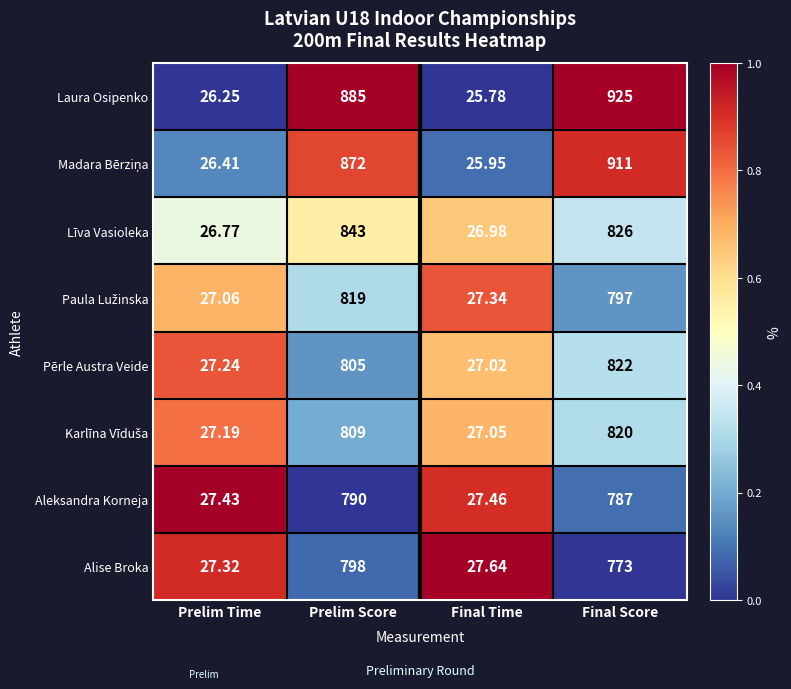

At which category is the sum across all series the highest?

Final Score